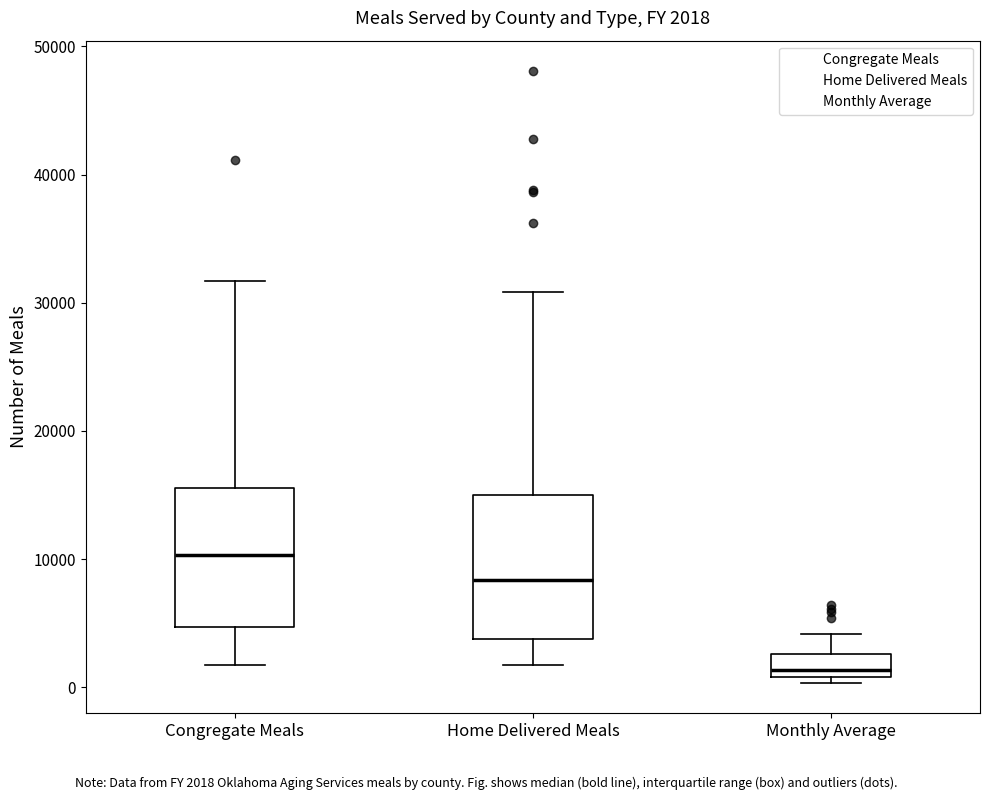

Which box has the highest median line?

Congregate Meals